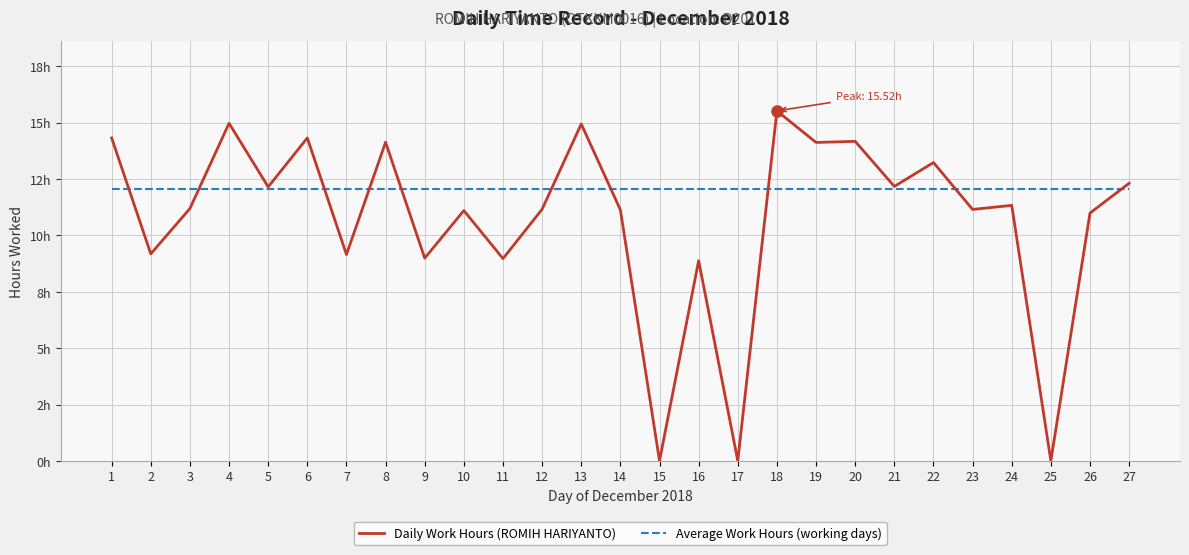

Is this an area chart (filled region under the line)?

No